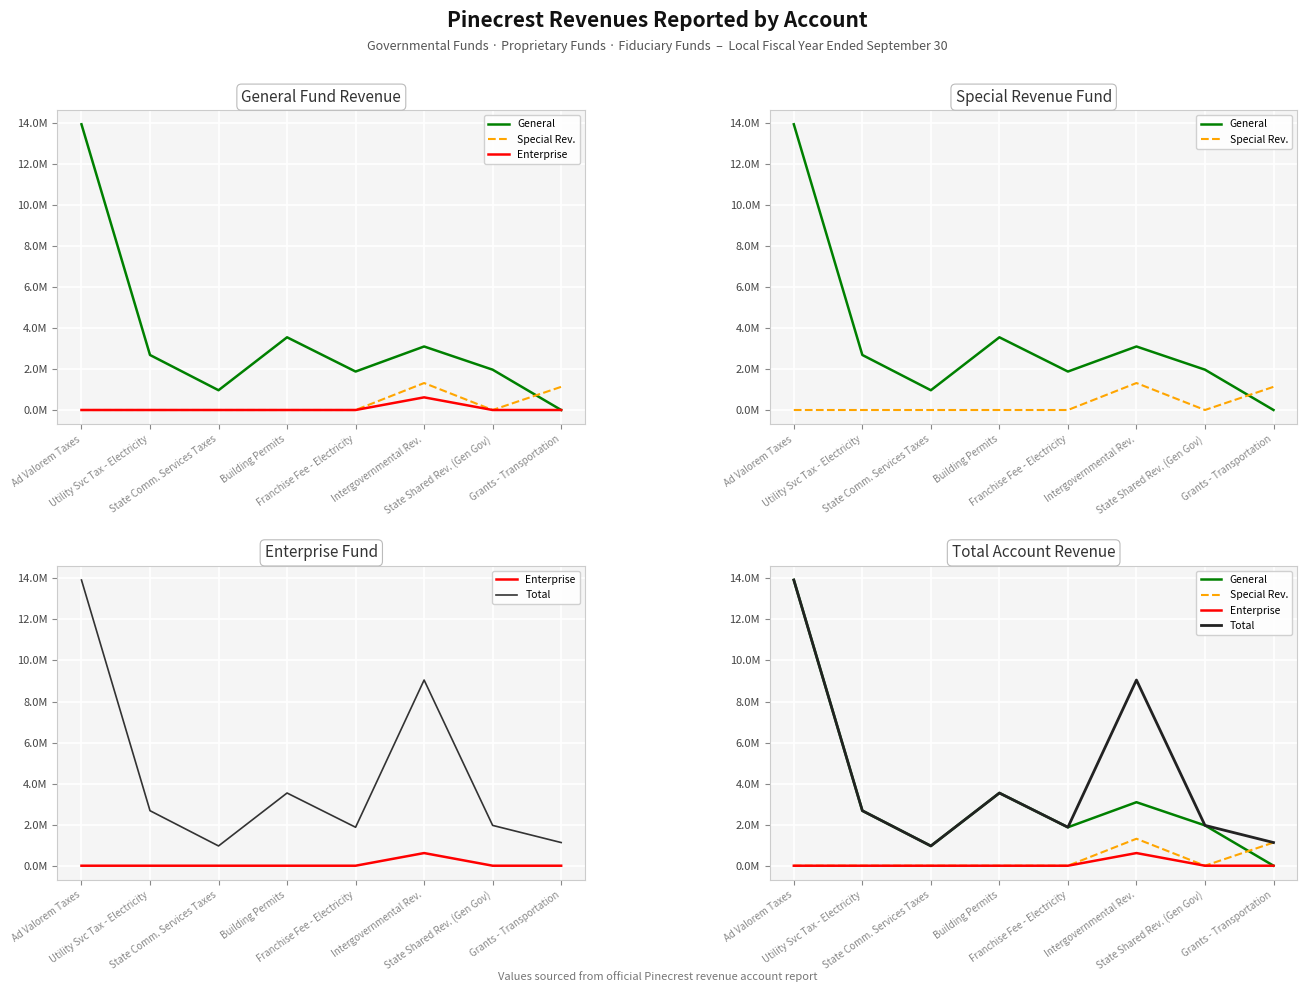

What is the label of the 6th point from the right?

State Comm. Services Taxes